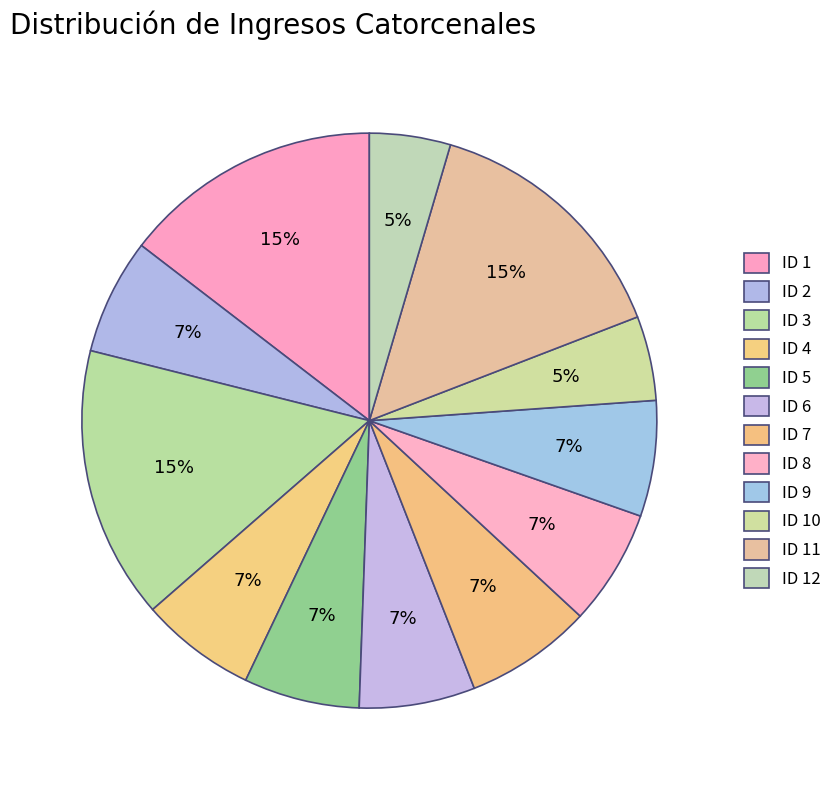

Does ID 8 account for over 50% of the chart?

No